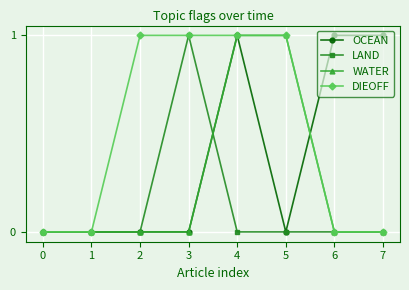

Which series has the largest total across all categories?

DIEOFF